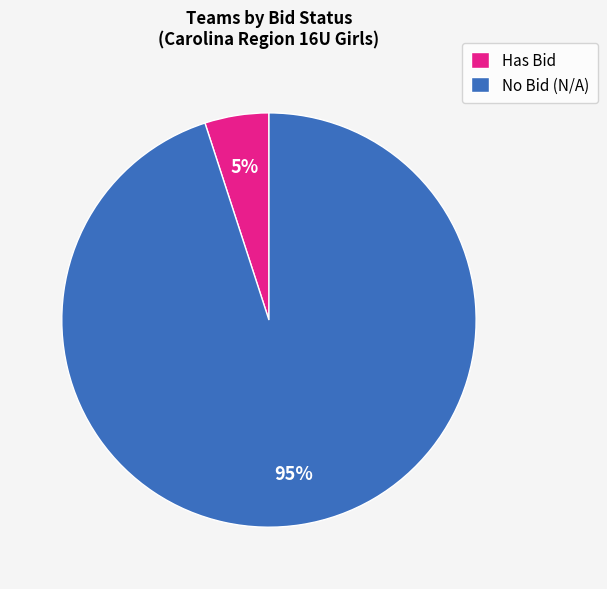

Which has a higher value, Has Bid or No Bid (N/A)?

No Bid (N/A)